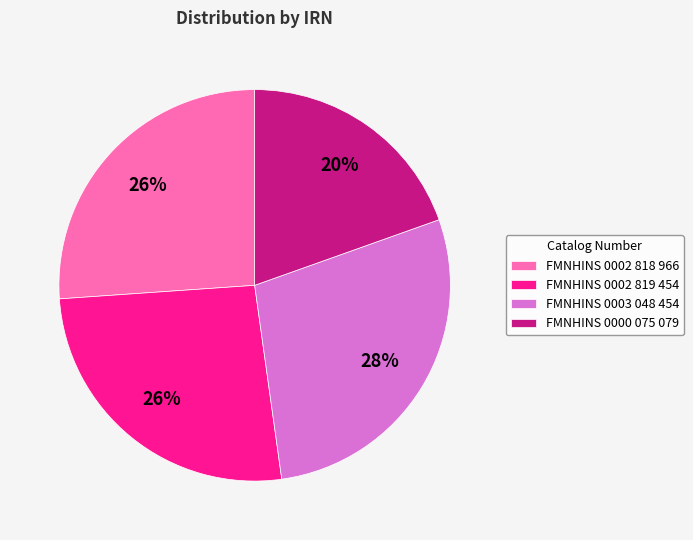

Which slice is the largest?

FMNHINS 0003 048 454